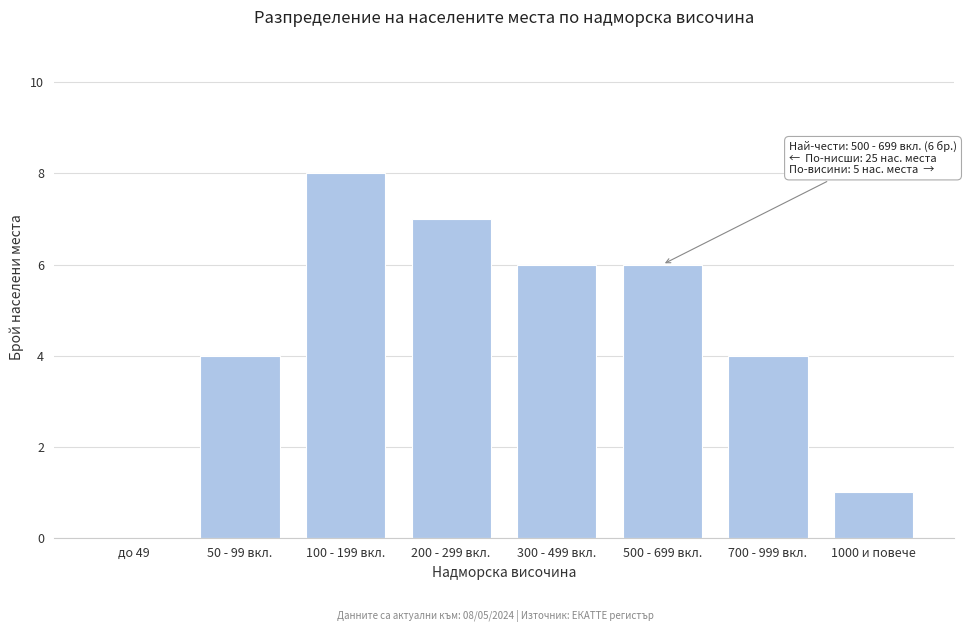

Reading left to right, list all the values displayed in this chart.

до 49=0	50 - 99 вкл.=4	100 - 199 вкл.=8	200 - 299 вкл.=7	300 - 499 вкл.=6	500 - 699 вкл.=6	700 - 999 вкл.=4	1000 и повече=1